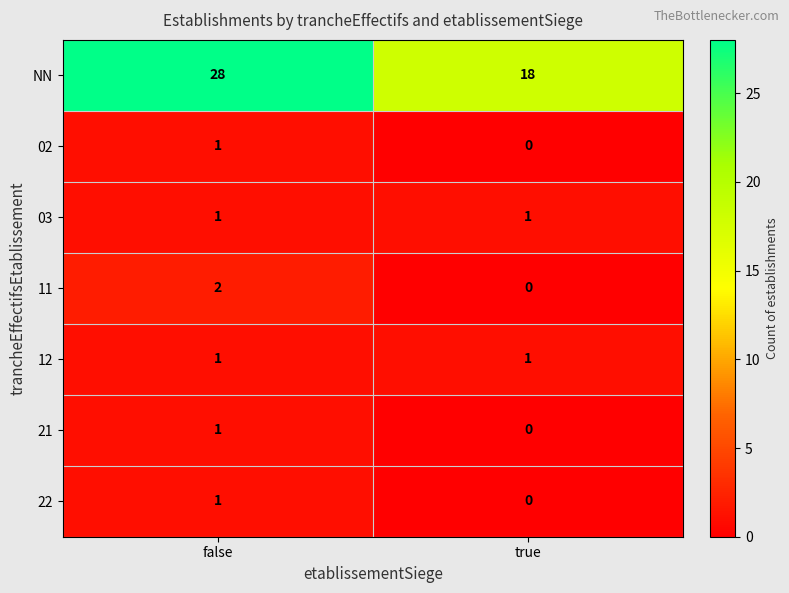

At how many categories does at least one series exceed 20?

1